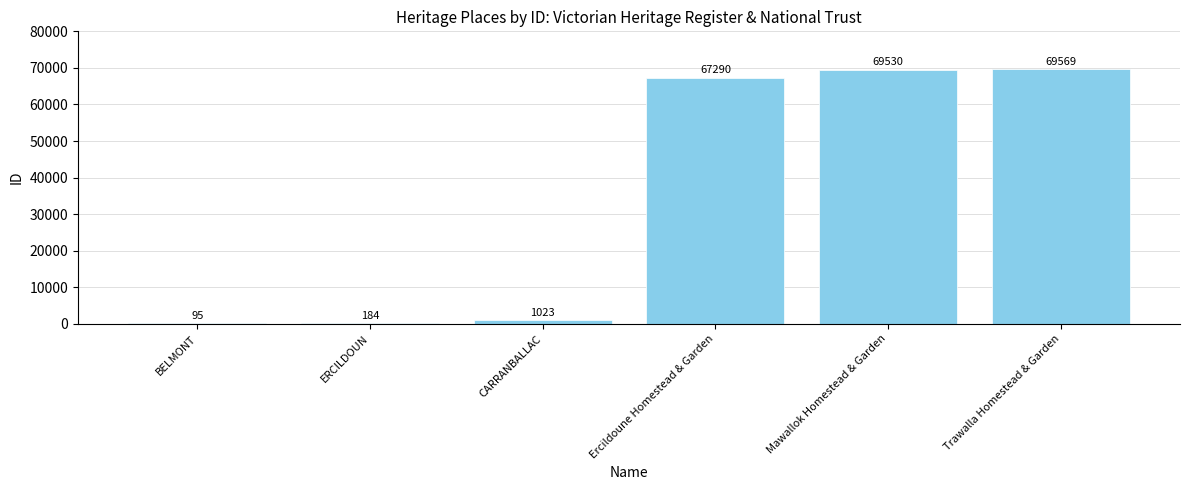

What is the greatest value displayed?

69569